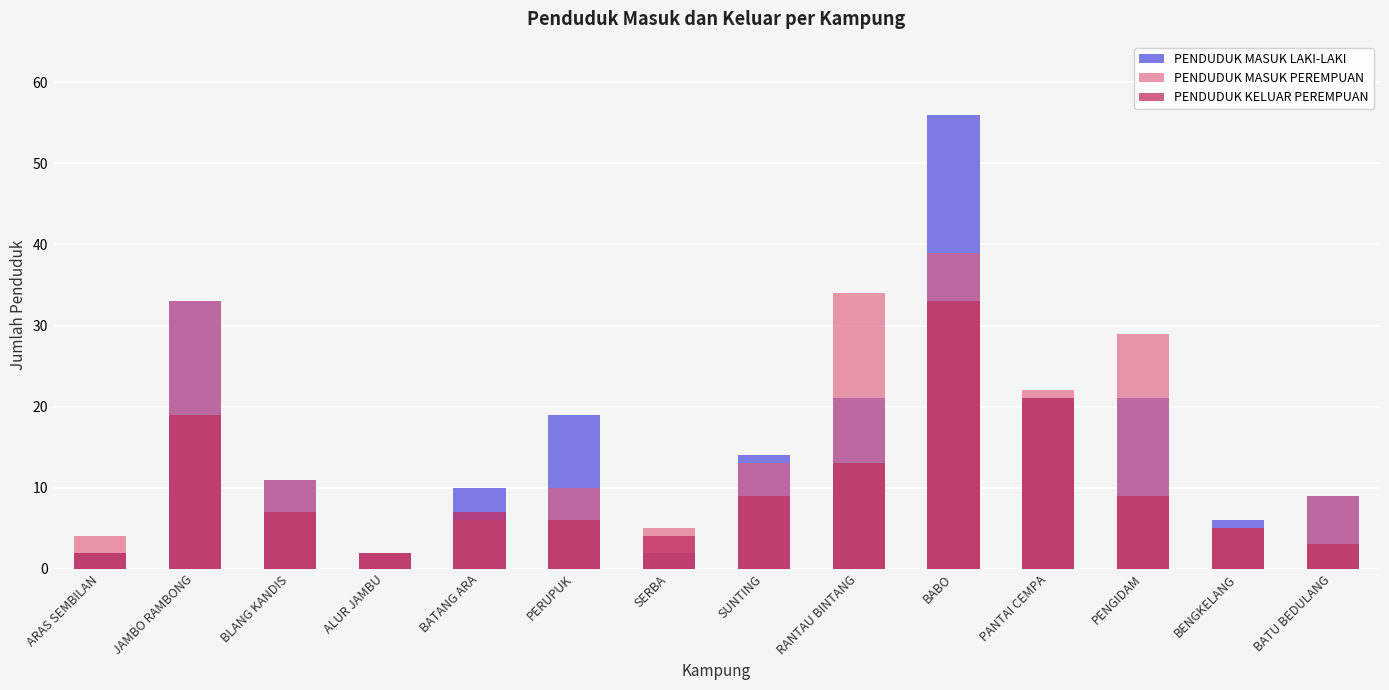

Rank the series by their maximum value, from lowest to highest.

PENDUDUK KELUAR PEREMPUAN, PENDUDUK MASUK PEREMPUAN, PENDUDUK MASUK LAKI-LAKI